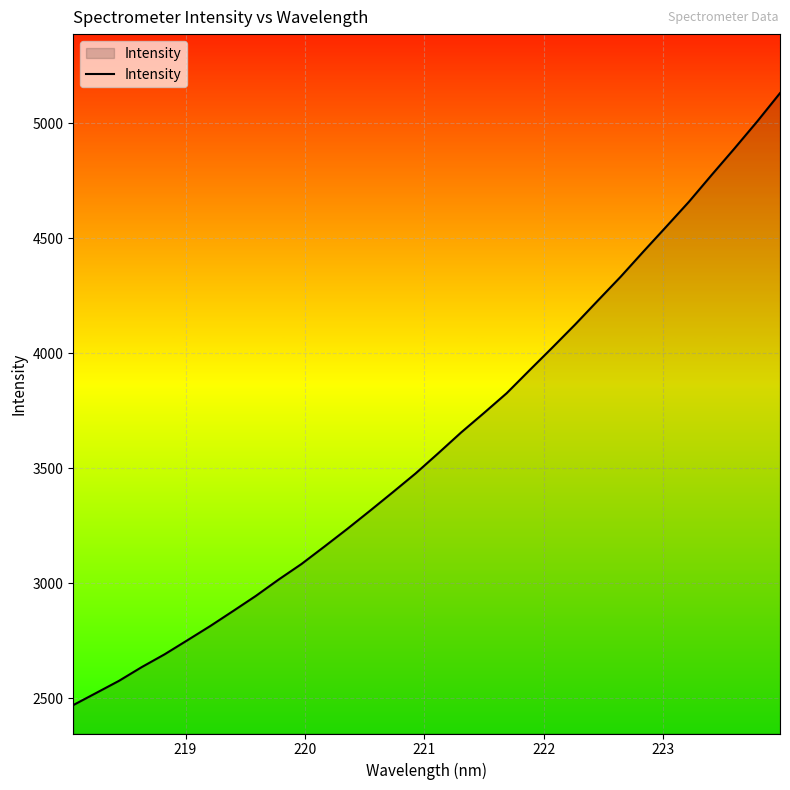

What is the minimum value shown in the chart?

2471.1